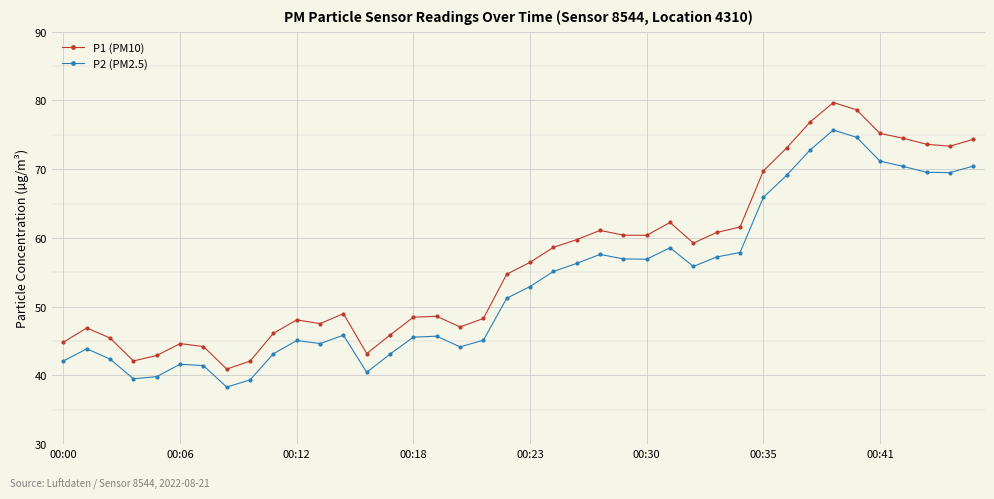

True or false: P2 (PM2.5) and P1 (PM10) cross at least once.

False